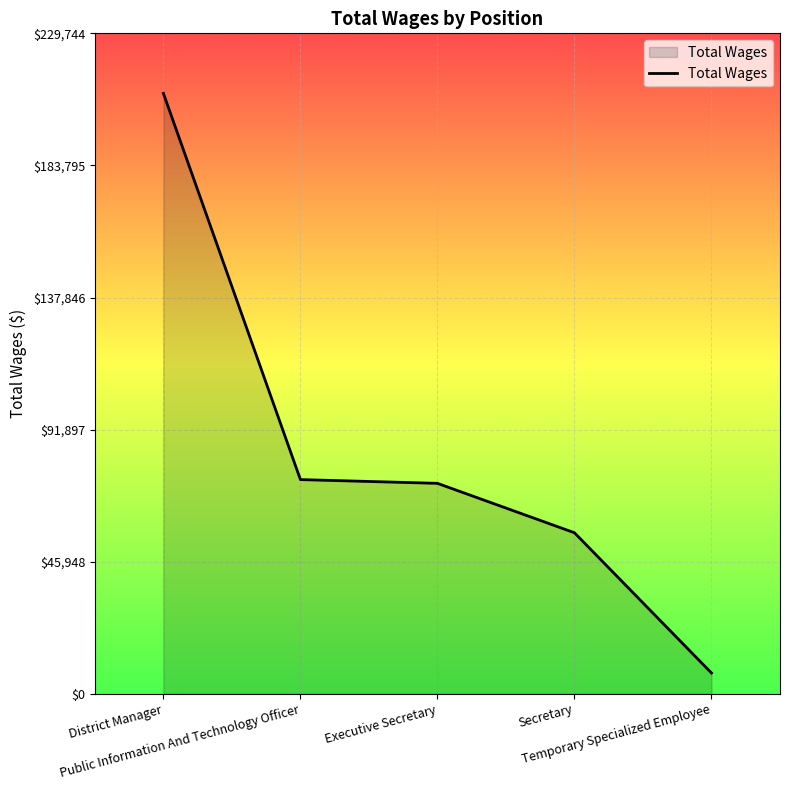

What is the greatest value displayed?

208859